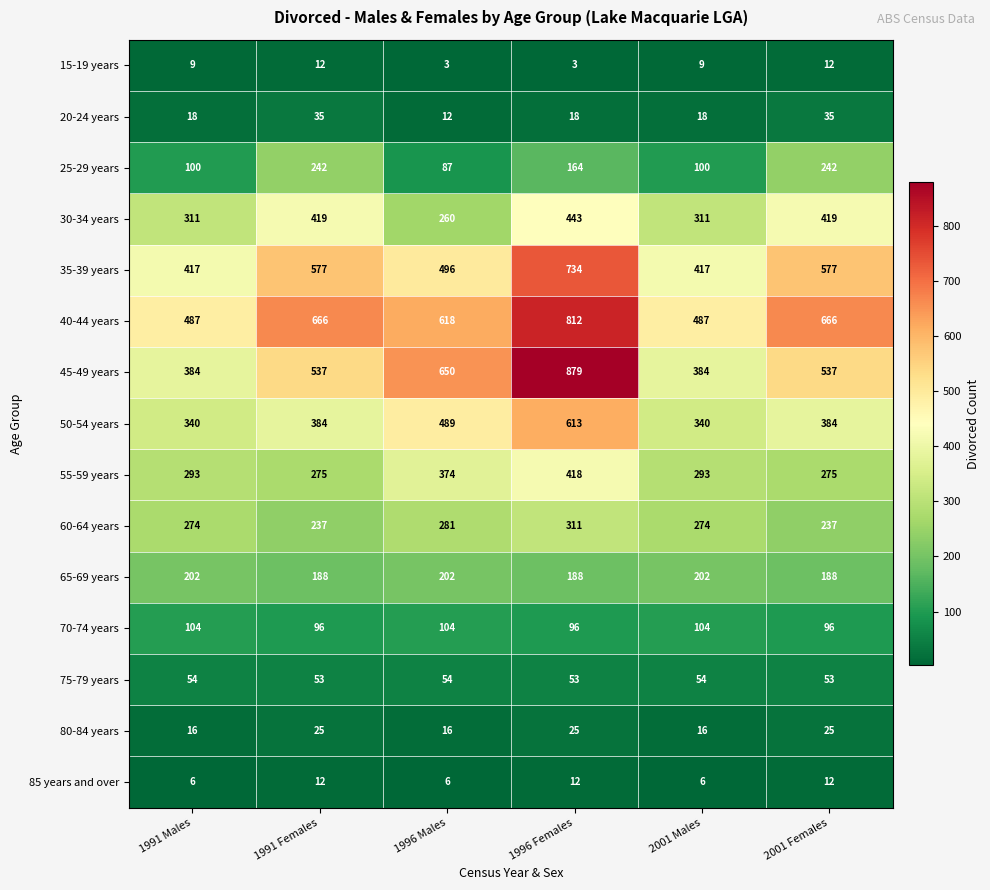

Which series changed the most between 1991 Females and 1996 Males?

30-34 years